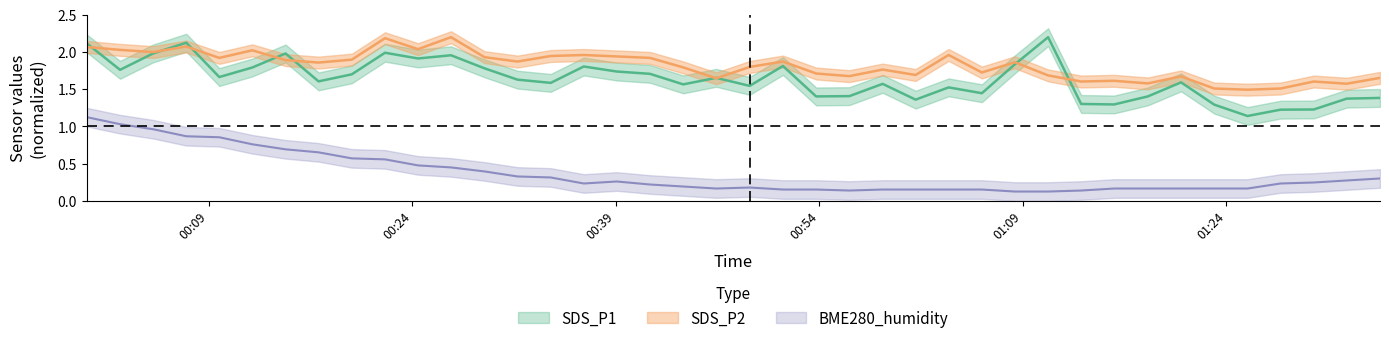

What is the total value across all series at 2021/10/14 00:53:46?

3.3